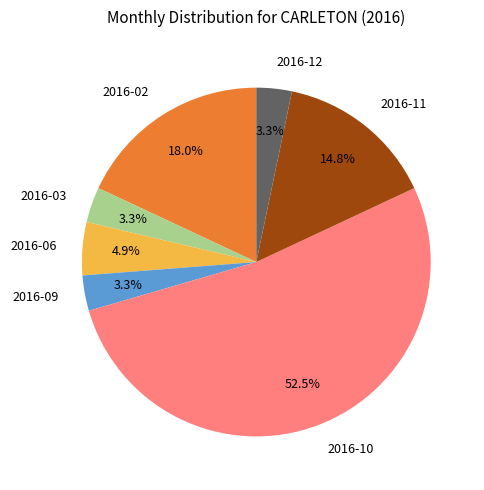

What is the largest slice in the pie chart?

2016-10